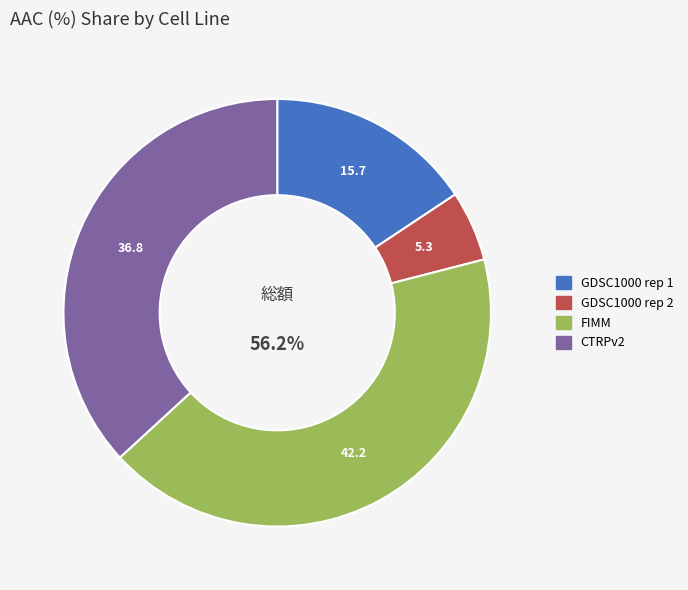

Count the number of slices in the pie.

4